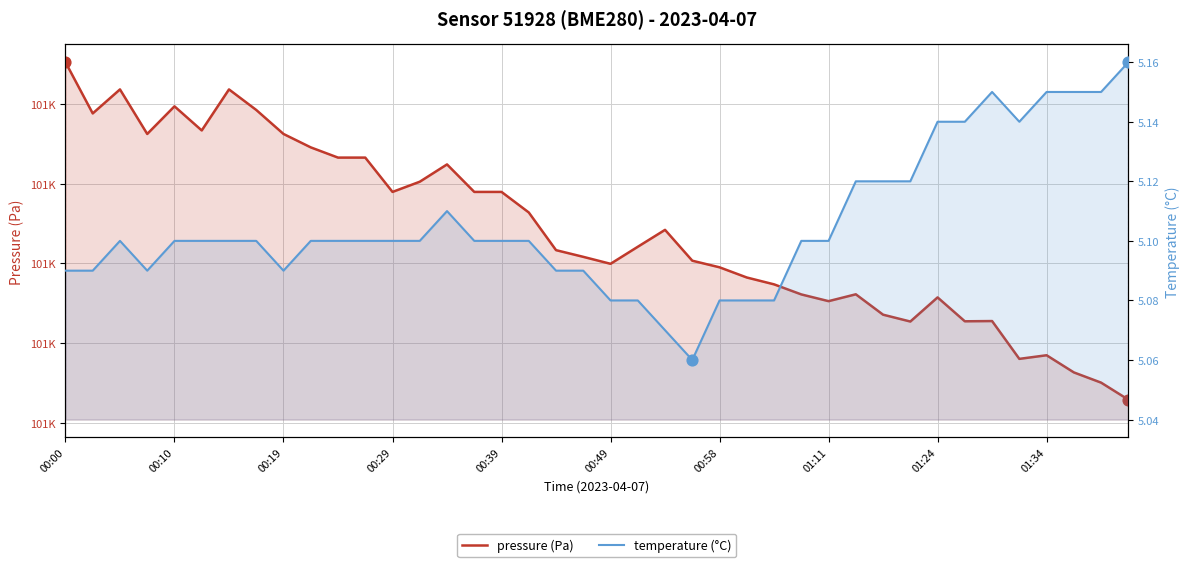

Is the value of temperature (°C) at 27 greater than the value of pressure (Pa) at 10?

No